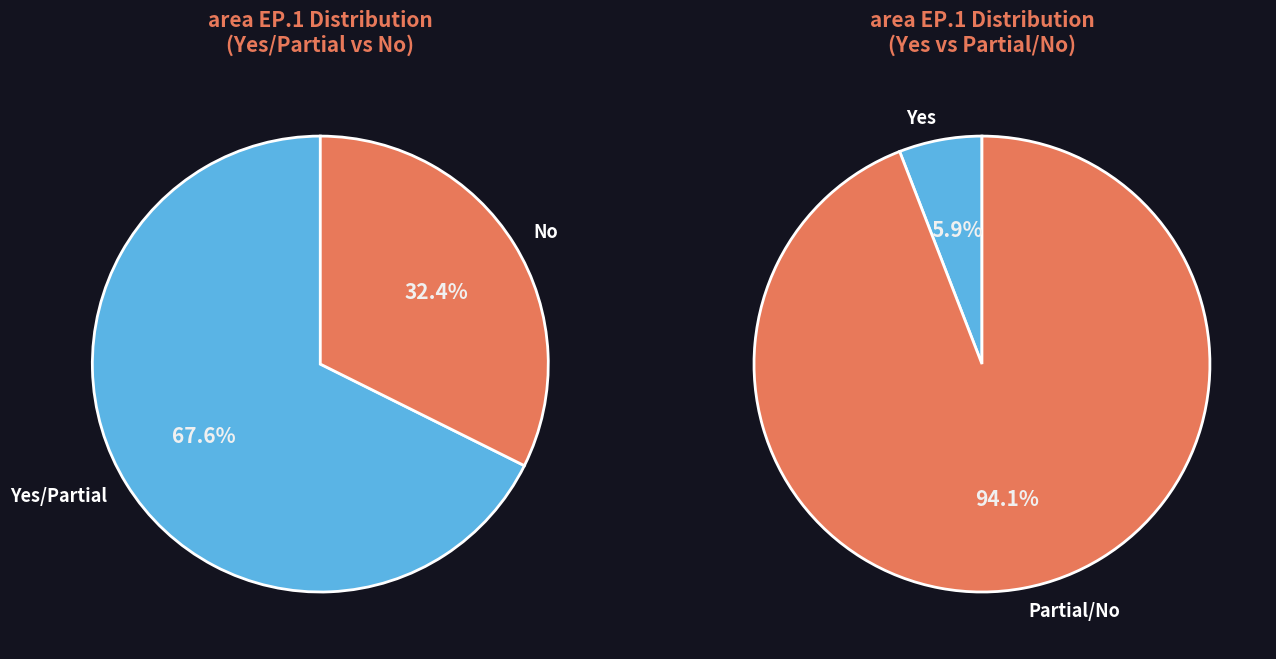

To the nearest percent, what is the difference between the No and Partial slice percentages?

35%